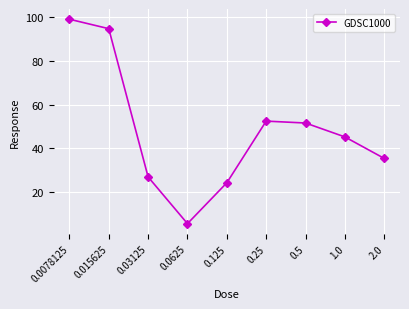

How many lines are shown in the chart?

1